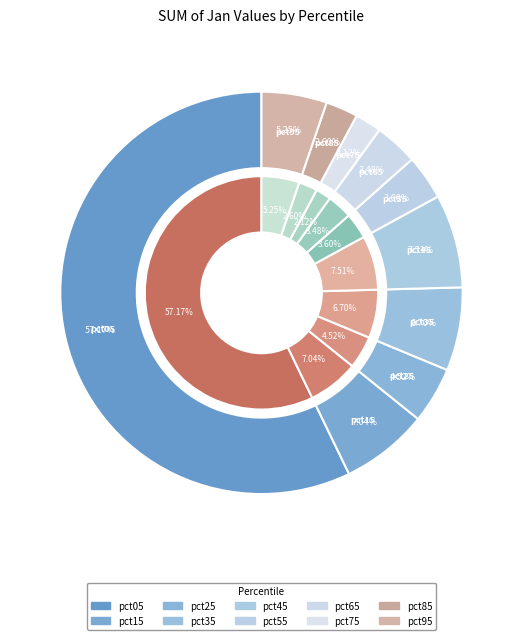

What percentage is the pct25 slice, to the nearest percent?

5%